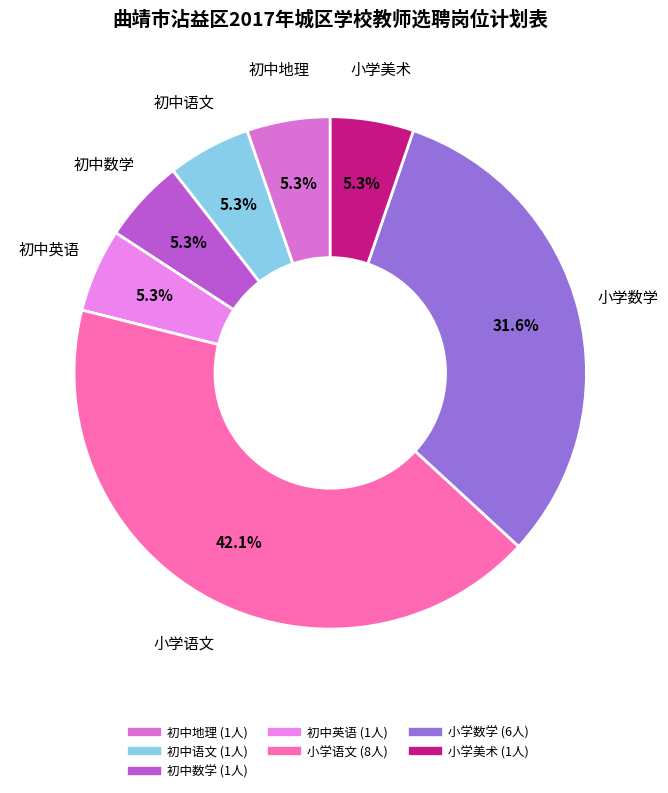

Approximately how many times larger is the value at 小学语文 compared to 小学数学?

1.3